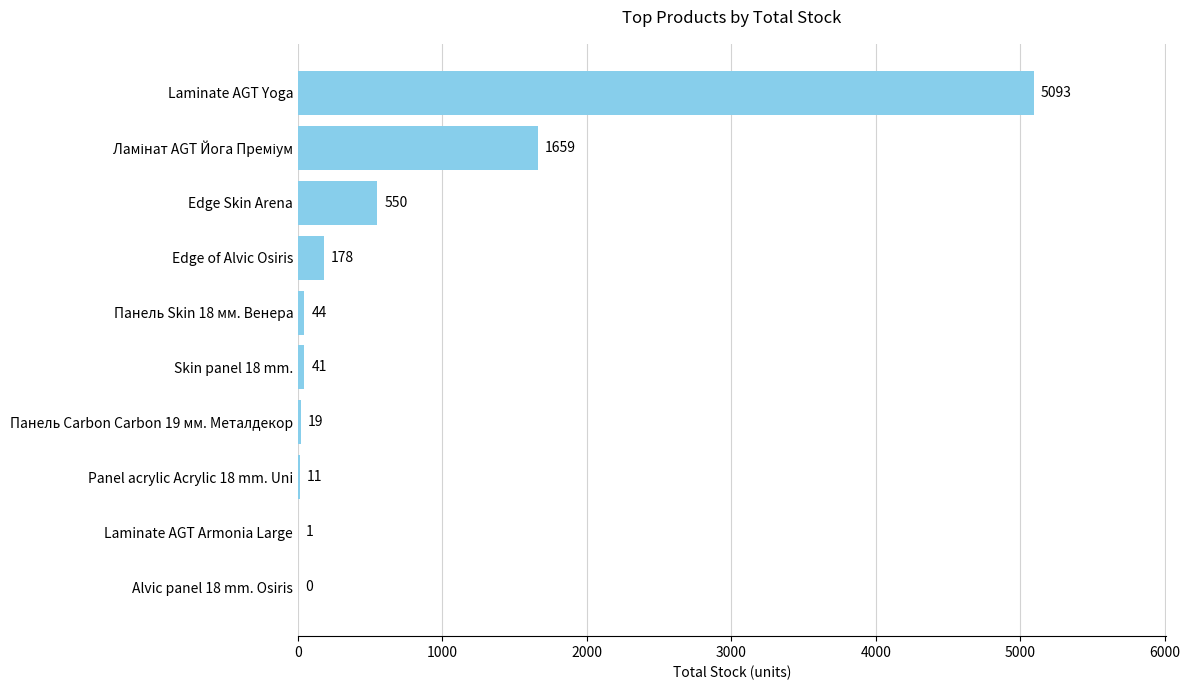

The chart shows a value of 178 at Edge of Alvic Osiris. True or false?

True